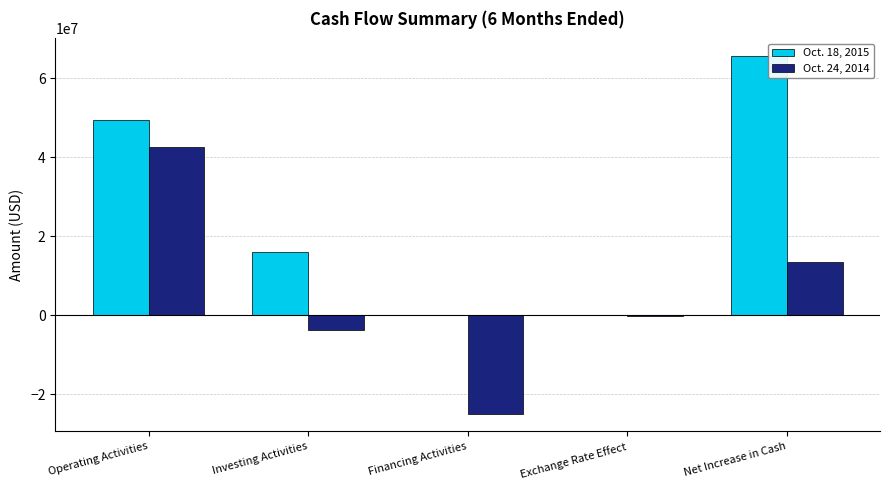

How many distinct data groups are displayed?

2